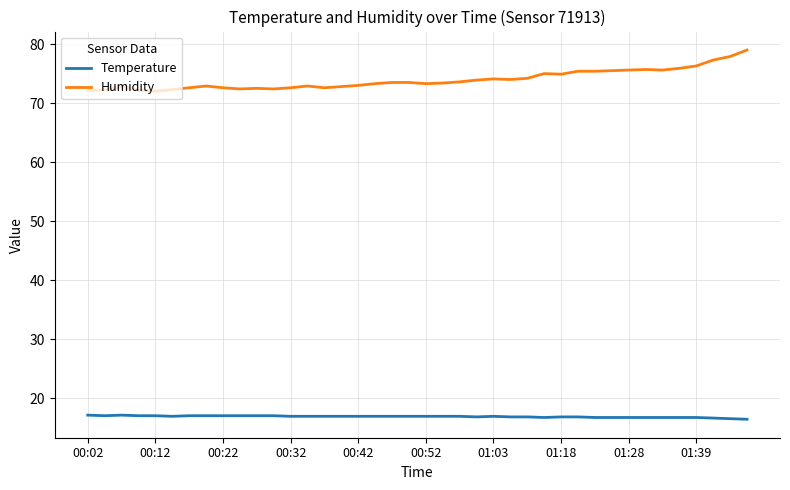

True or false: Humidity has more than 1 points higher than both neighbors.

True